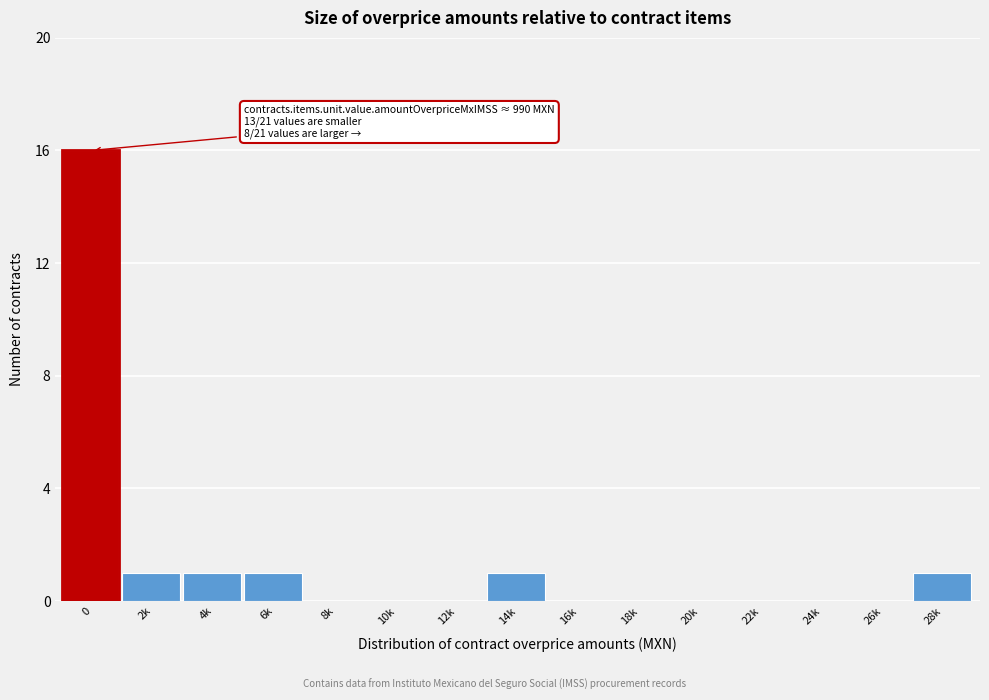

Reading left to right, extract all data points from this chart.

0=16	2k=1	4k=1	6k=1	8k=0	10k=0	12k=0	14k=1	16k=0	18k=0	20k=0	22k=0	24k=0	26k=0	28k=1